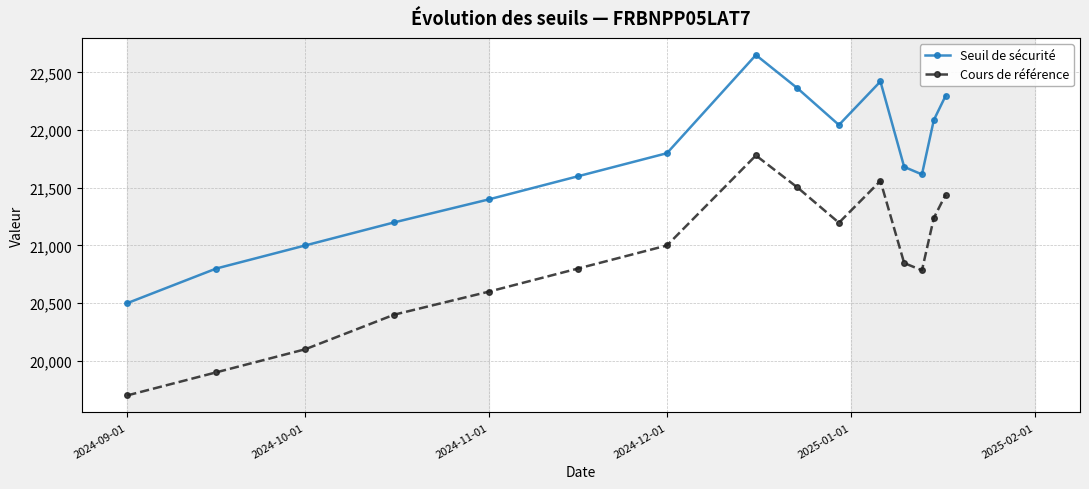

Which series has the widest spread of values?

Seuil de sécurité